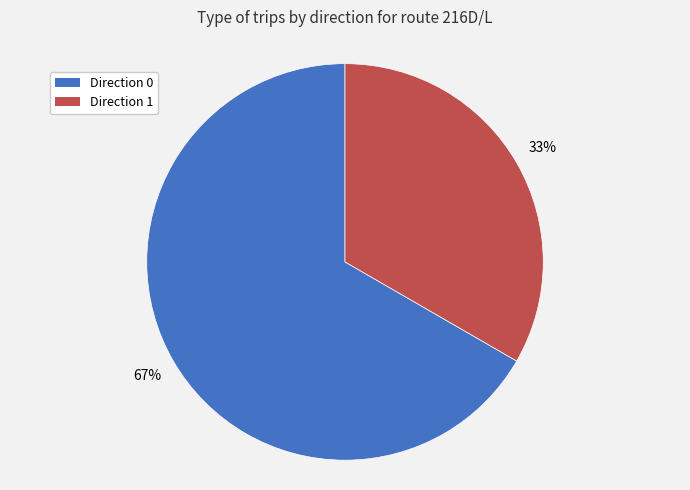

Which category has the biggest portion of the pie?

Direction 0